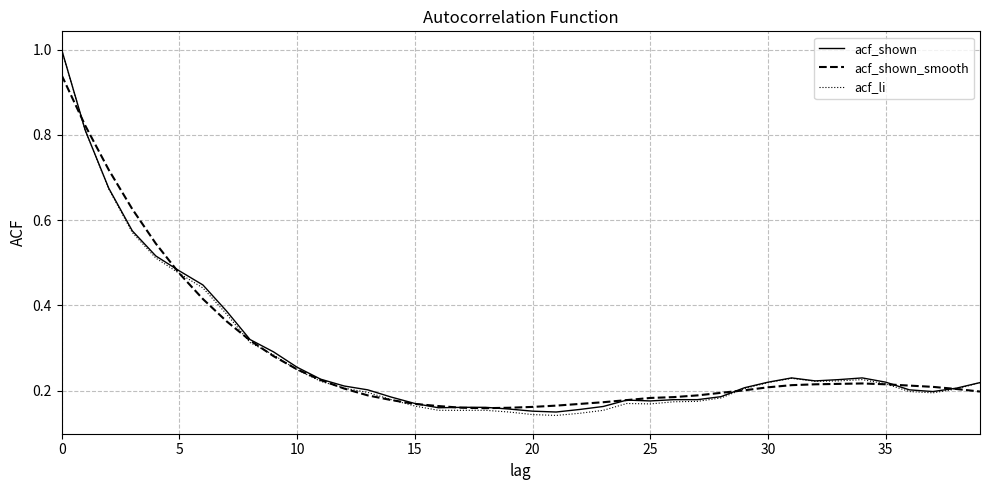

What is the maximum value shown in the chart?

1.0